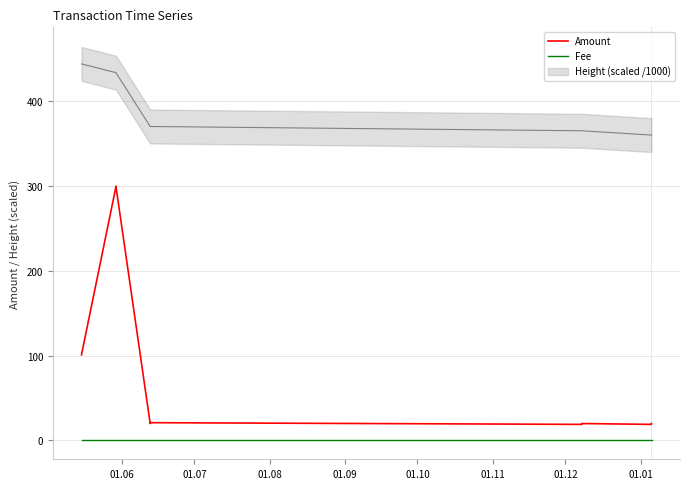

True or false: Fee and Amount cross at least once.

False